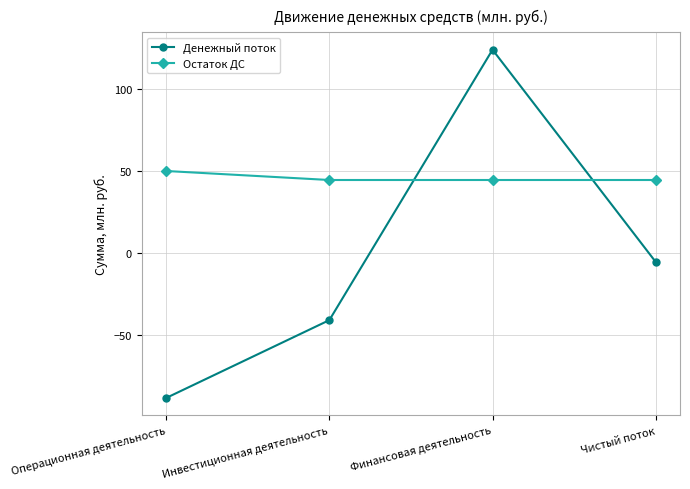

How many lines are shown in the chart?

2